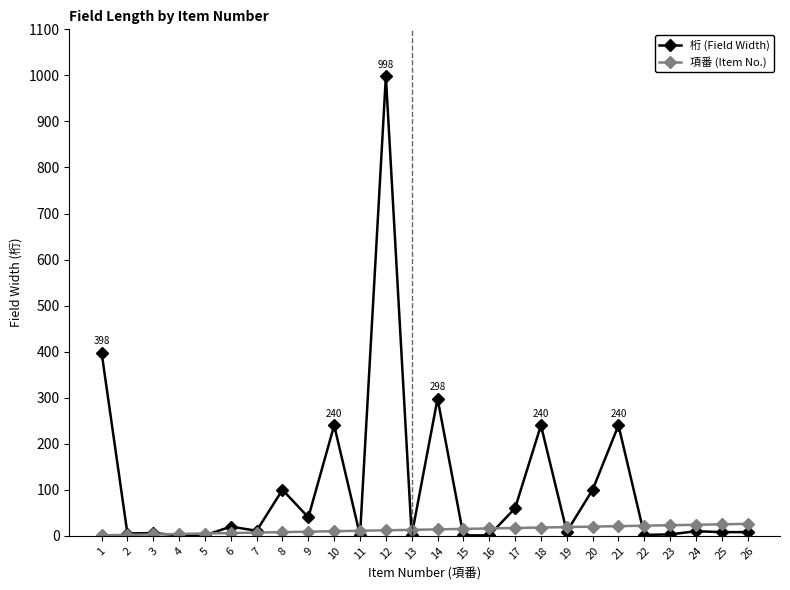

Which label corresponds to the largest value in the chart?

12